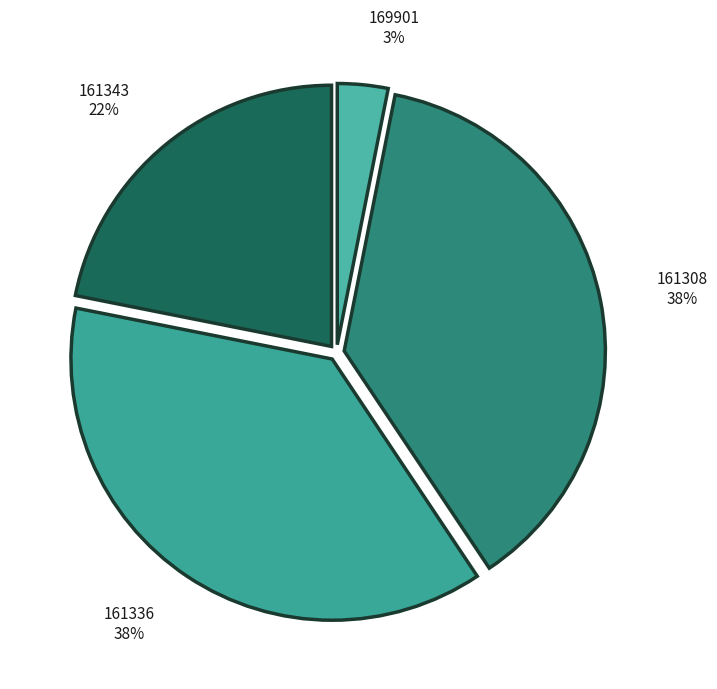

Which has a higher value, 161336 38% or 161343 22%?

161336 38%